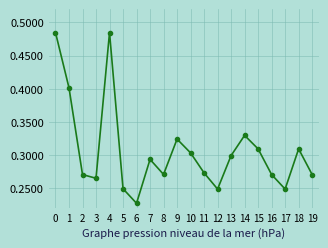

Does the chart display data point markers on the line(s)?

Yes